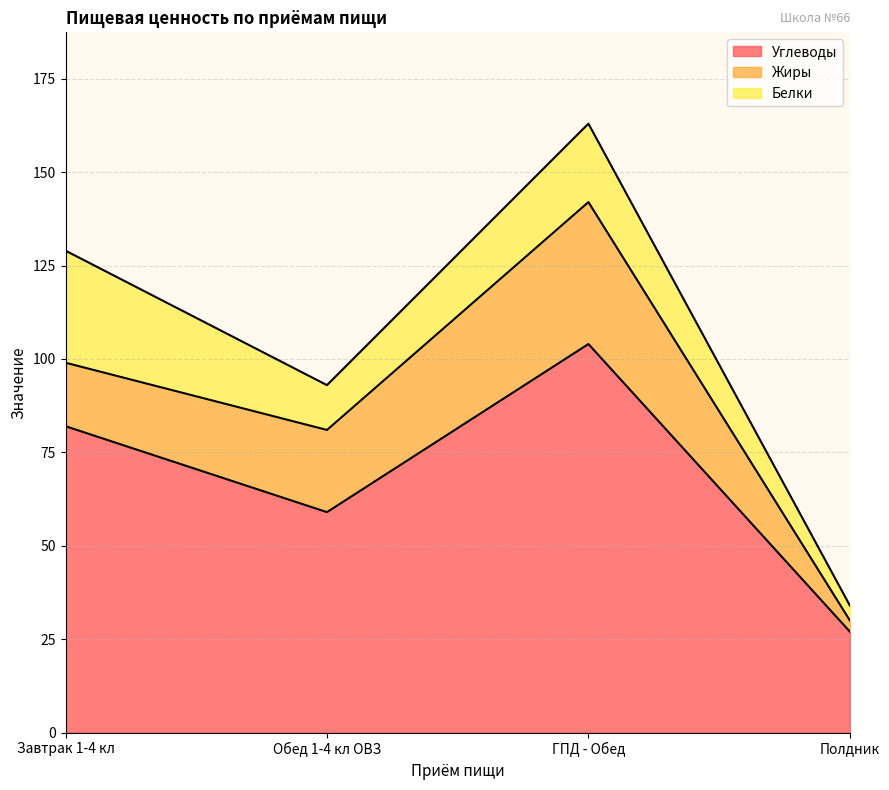

Reading left to right, transcribe the values for Углеводы.

Завтрак 1-4 кл=82	Обед 1-4 кл ОВЗ=59	ГПД - Обед=104	Полдник=27